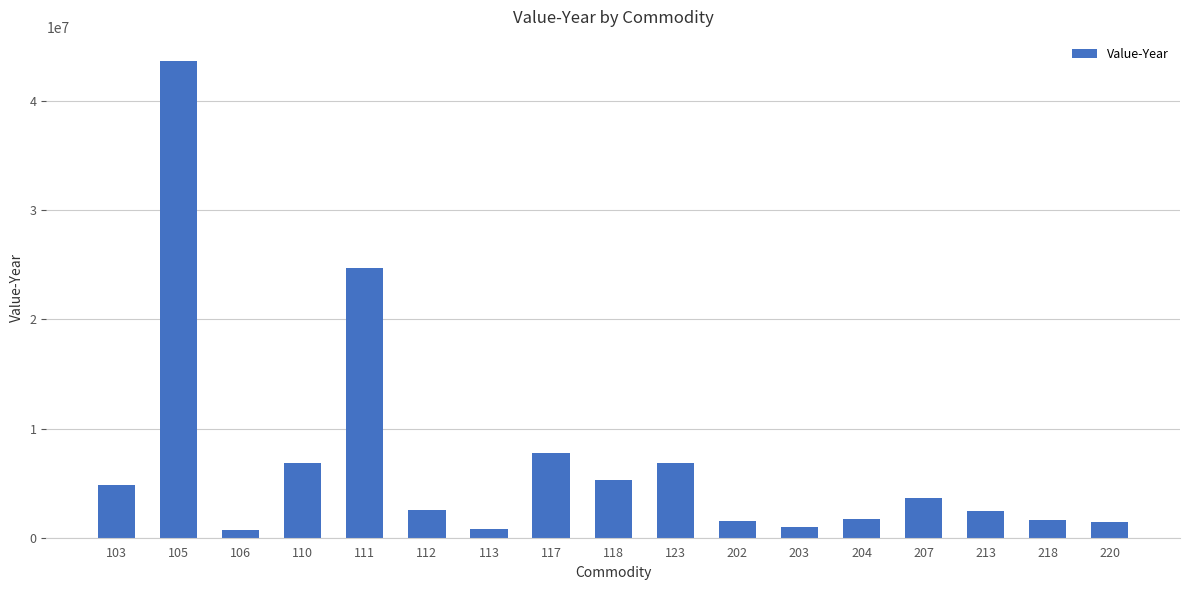

What is the ratio of the value at 103 to the value at 207?

1.3